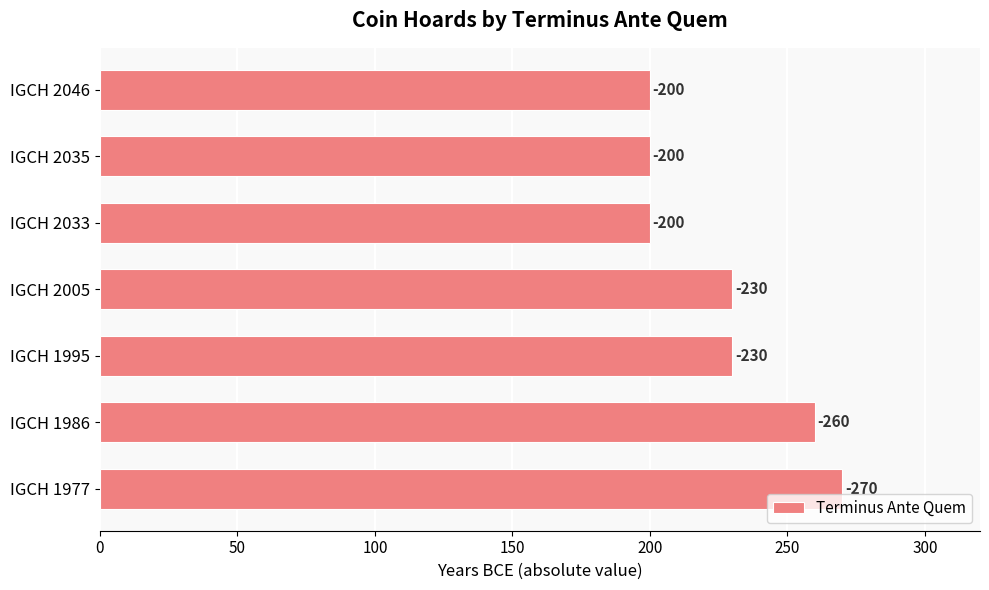

Are the bars horizontal?

Yes